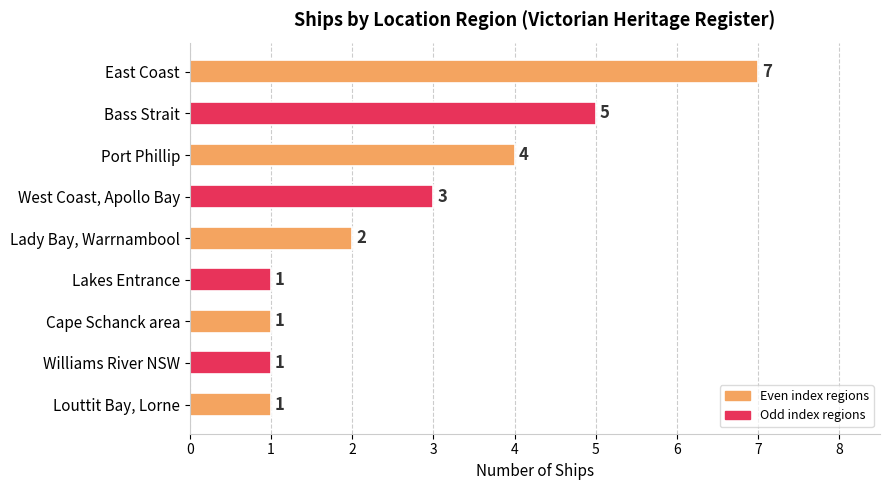

Which label corresponds to the largest value in the chart?

East Coast